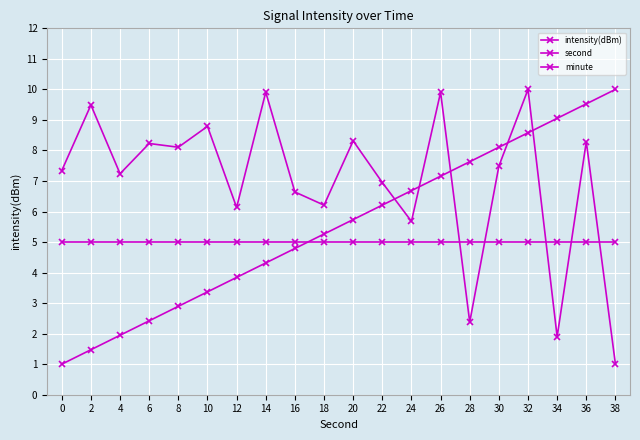

Which series ends up on top after the final intersection of minute and second?

second